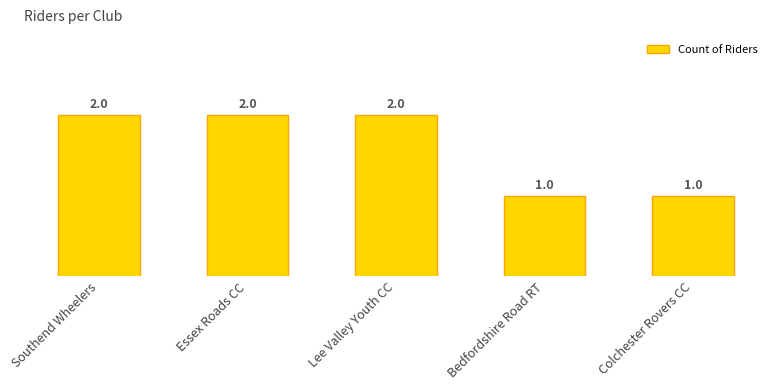

List the labels in order of value, largest first.

Southend Wheelers, Essex Roads CC, Lee Valley Youth CC, Bedfordshire Road RT, Colchester Rovers CC